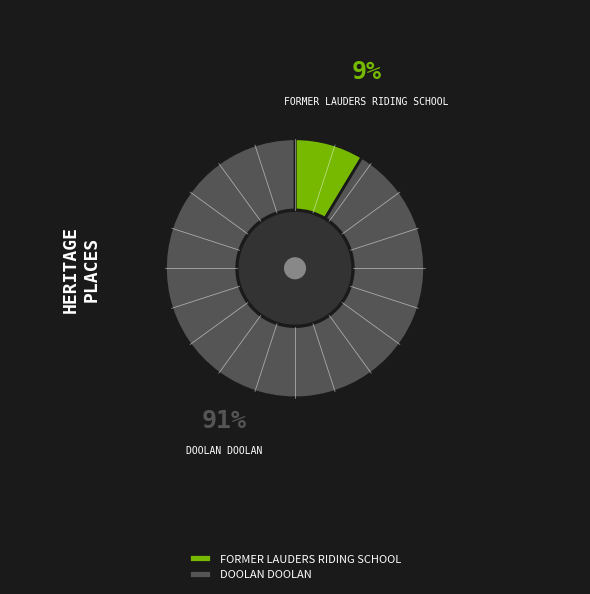

Is the sum of DOOLAN DOOLAN and FORMER LAUDERS RIDING SCHOOL greater than half?

Yes